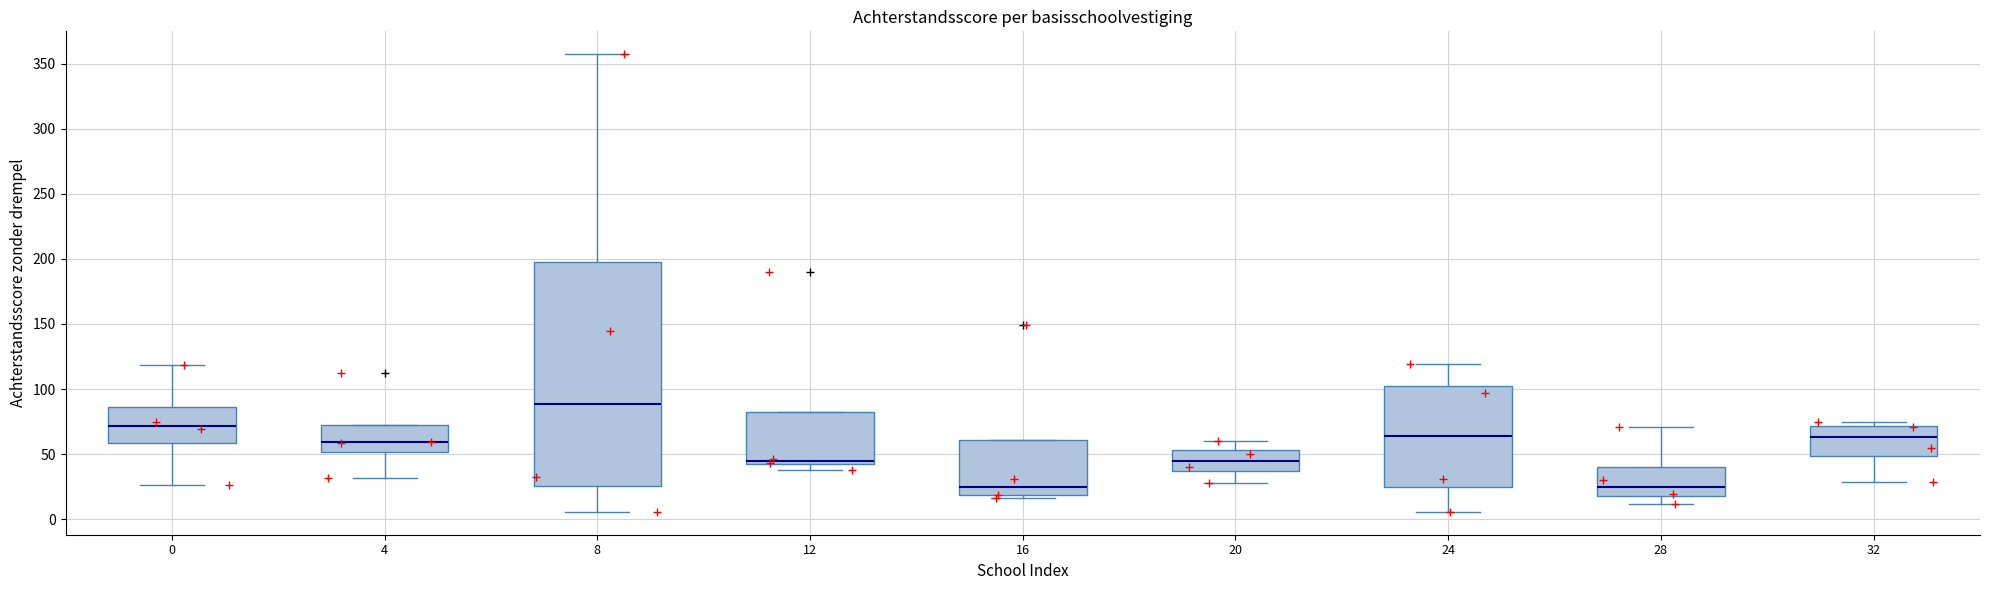

Which box has the highest median line?

8